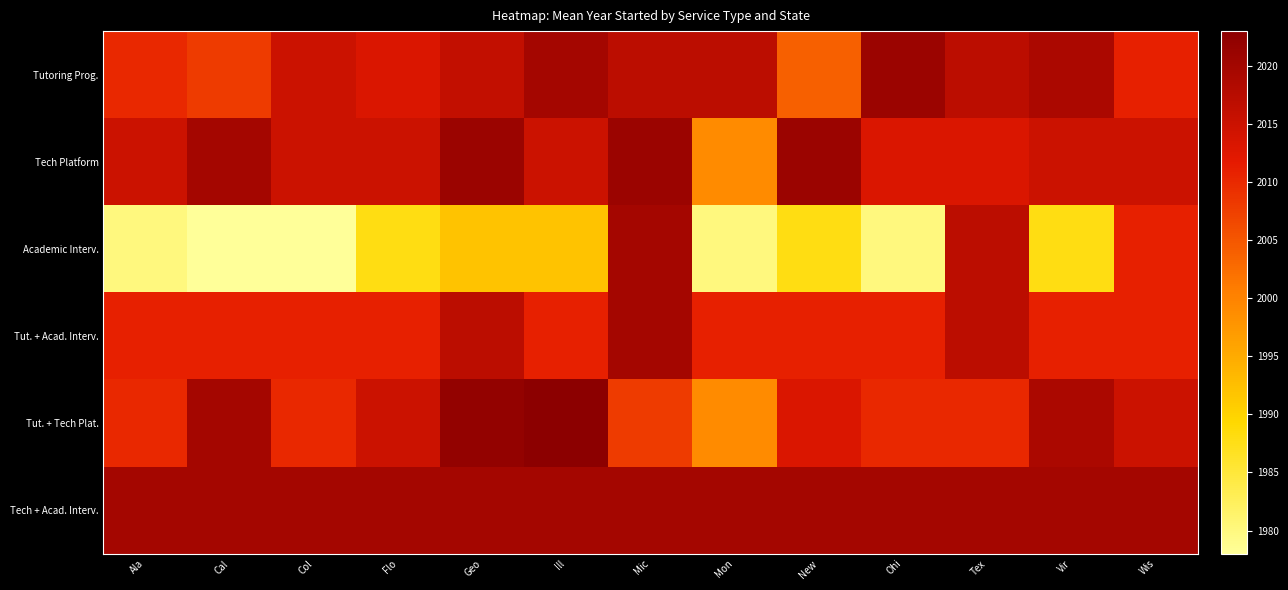

Which series has the widest spread of values?

Academic Interv.